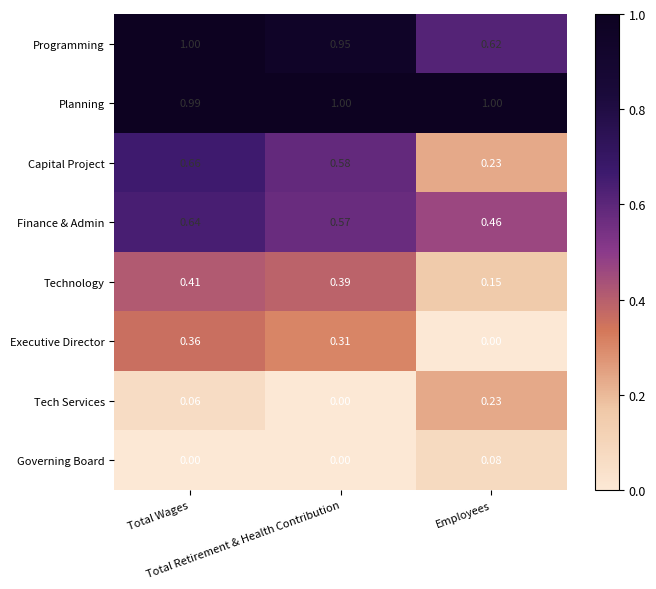

Which series has the widest spread of values?

Capital Project